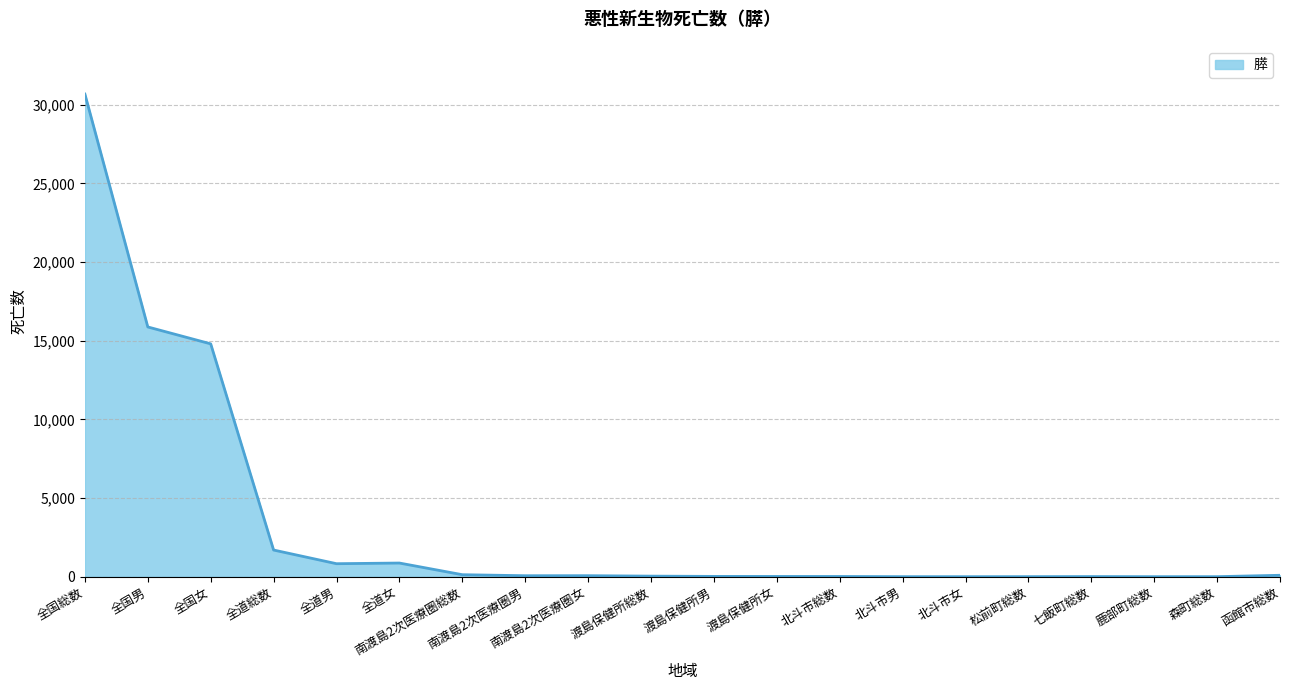

What is the ratio of the value at 全国男 to the value at 函館市総数?

174.4